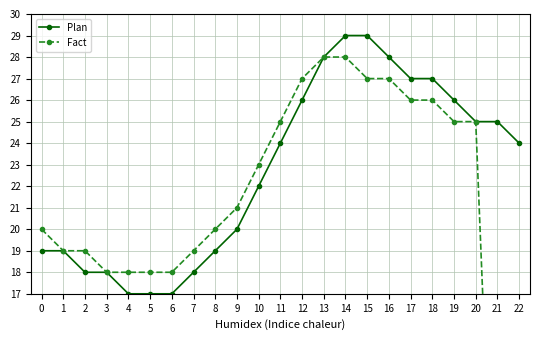

How many data points in Fact are above 21?

11